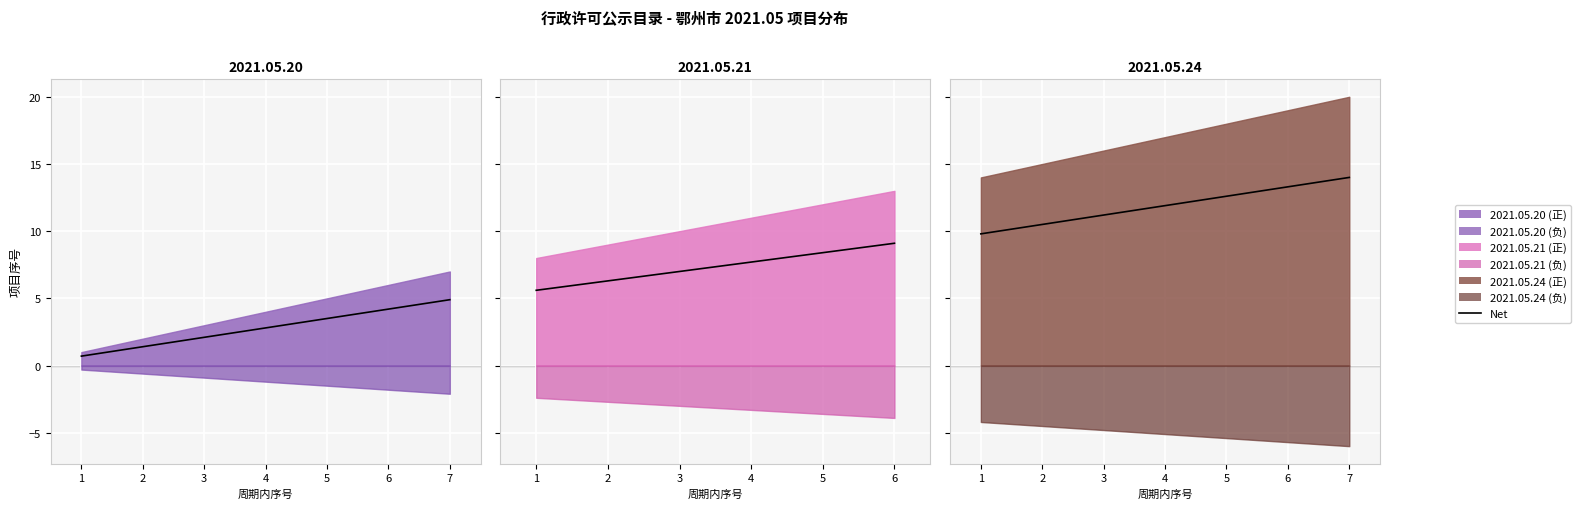

What is the ratio of the value at 3 to the value at 6?

0.8